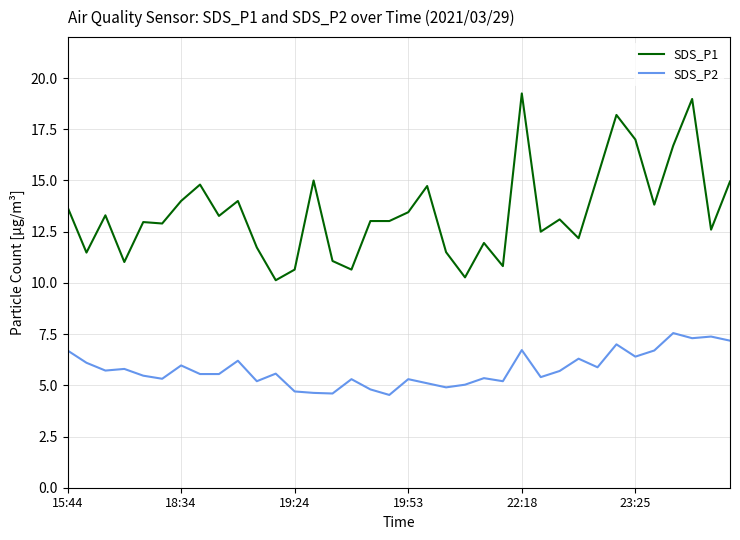

True or false: SDS_P2 and SDS_P1 intersect in this chart.

False